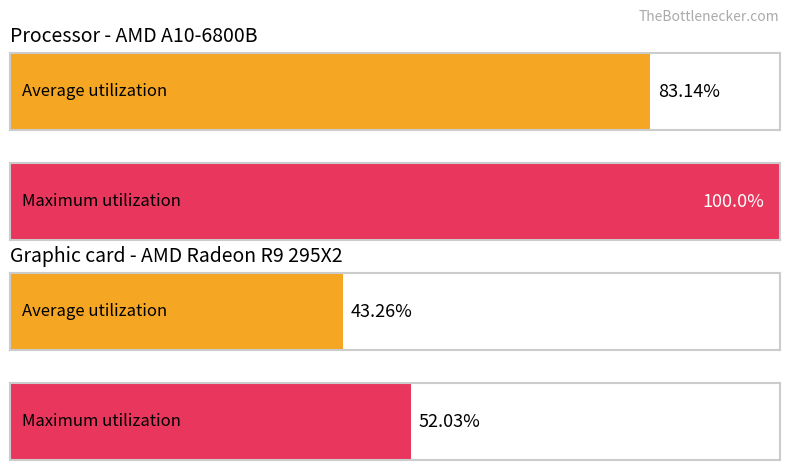

What are all the series names shown in the legend?

Average utilization, Maximum utilization